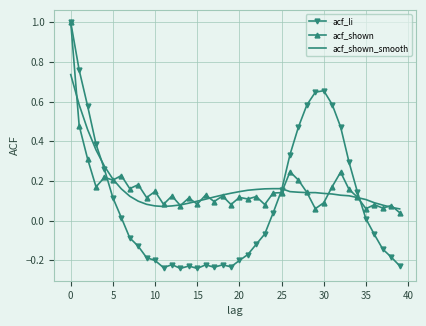

What is the maximum value shown in the chart?

1.0